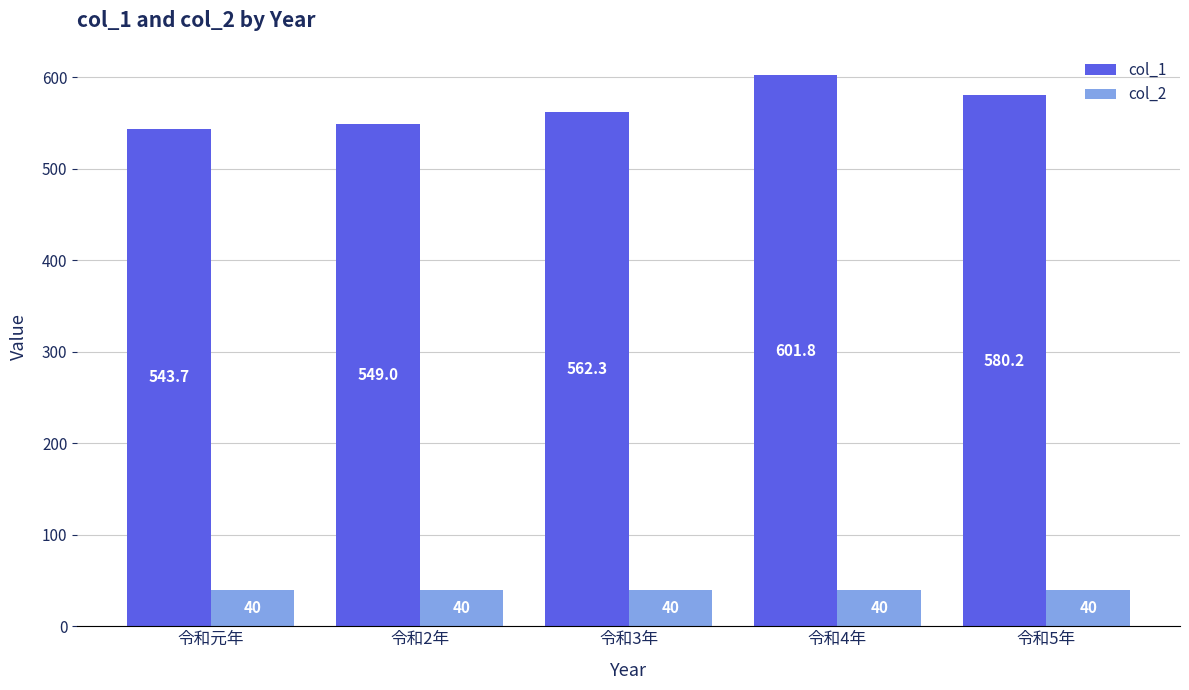

What is the average value of the col_1 series?

567.4